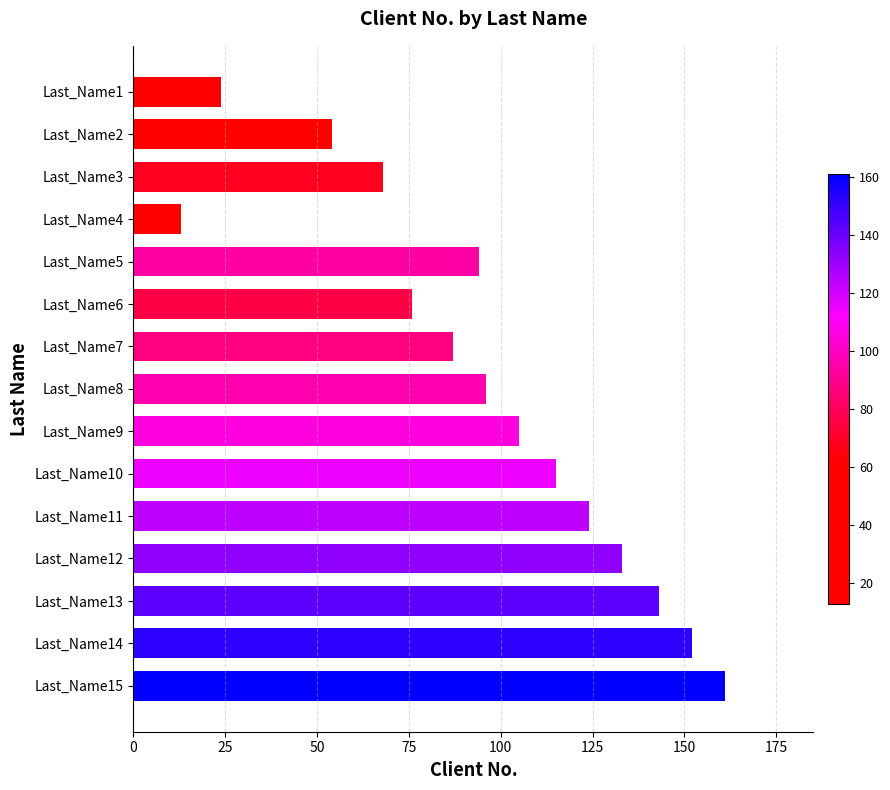

What is the sum of all values?

1445